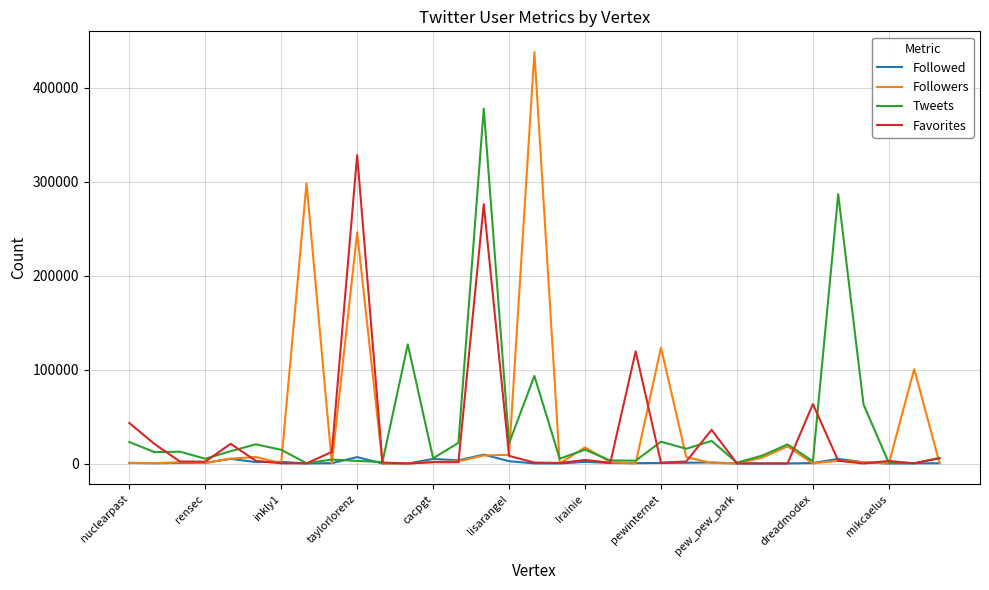

What is the minimum value for Followers?

2